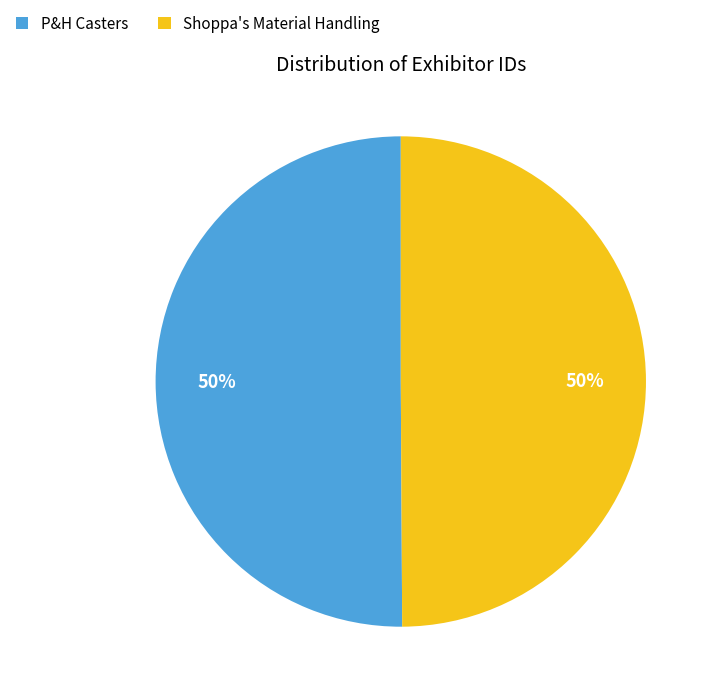

To the nearest percent, what percentage of the pie is P&H Casters?

50%